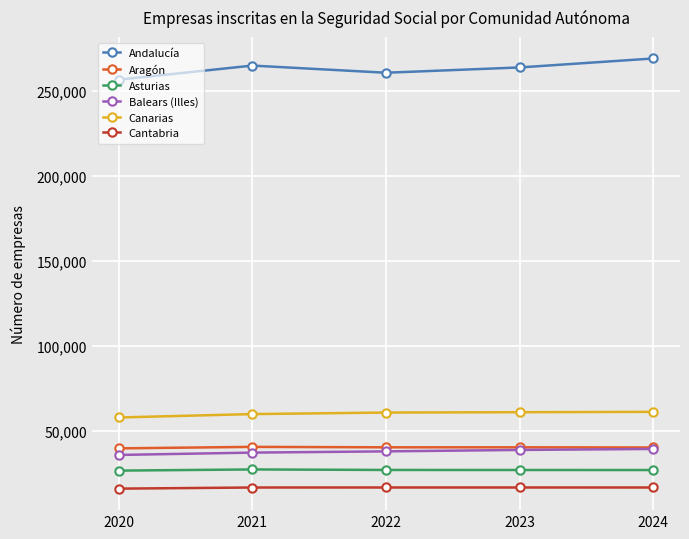

What is the sum of the Asturias values at 2023 and 2020?

54120